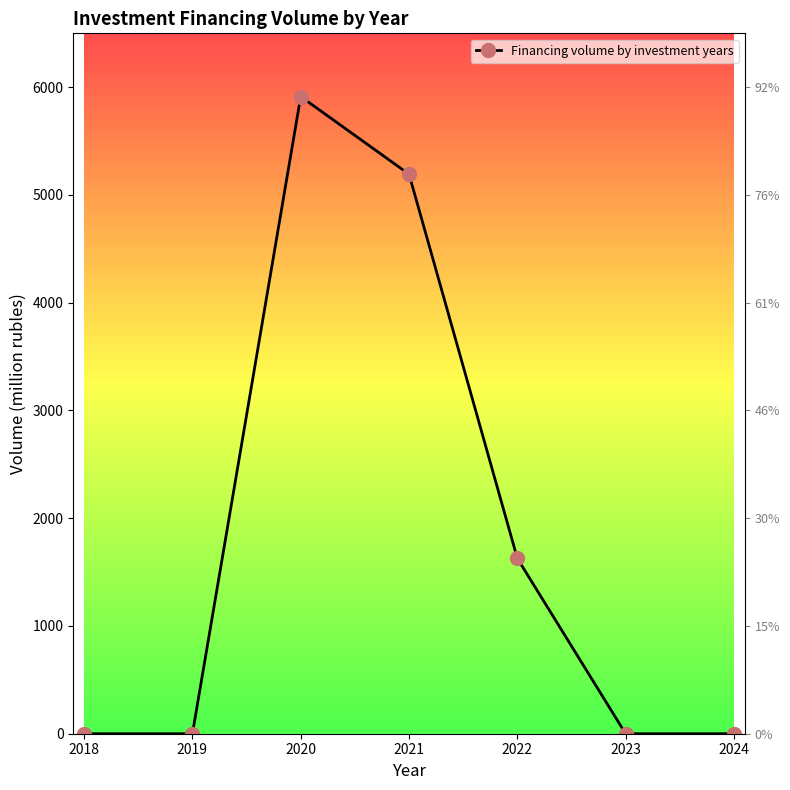

What is the difference between the values at 2019 and 2022?

1627.3